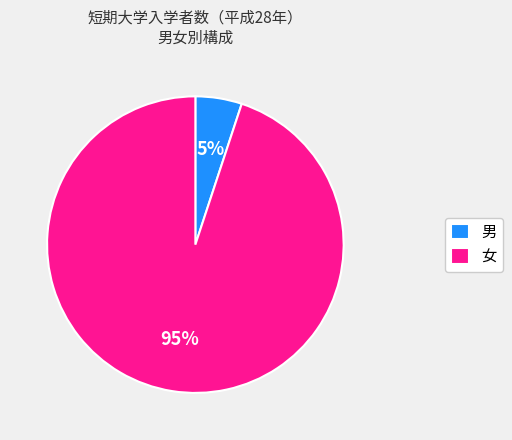

Which has a higher value, 男 or 女?

女